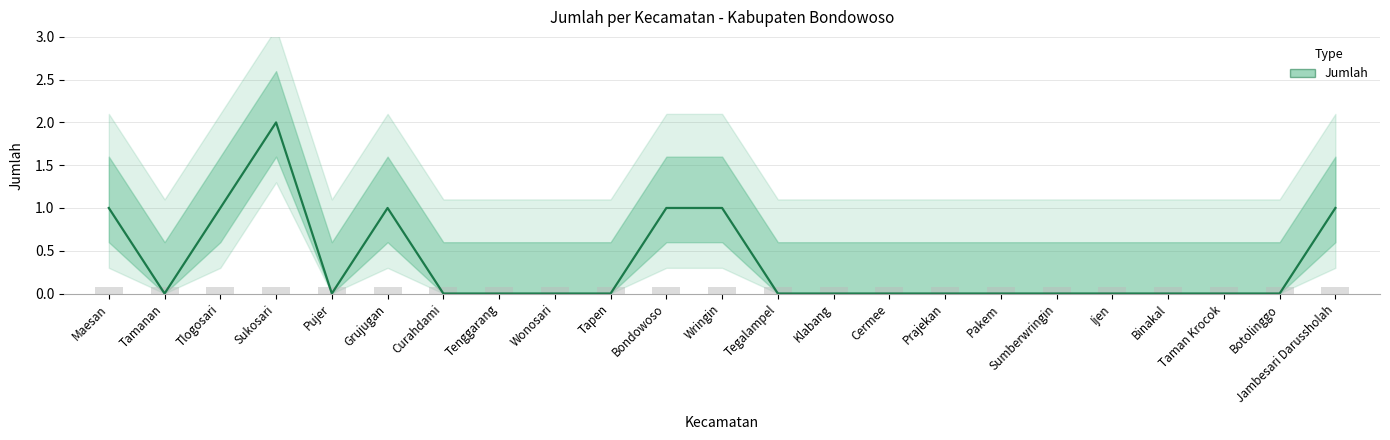

What is the difference between the maximum and minimum values?

2